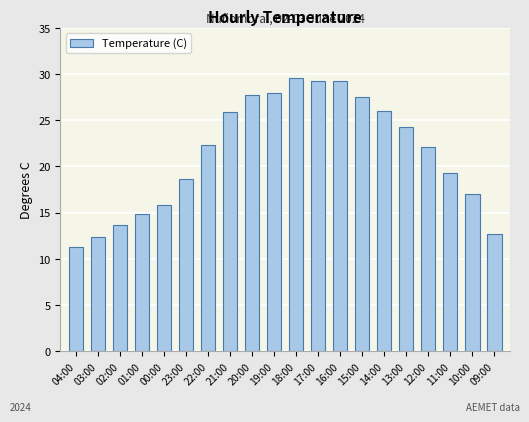

True or false: the data shows 9.3 at 13:00.

False